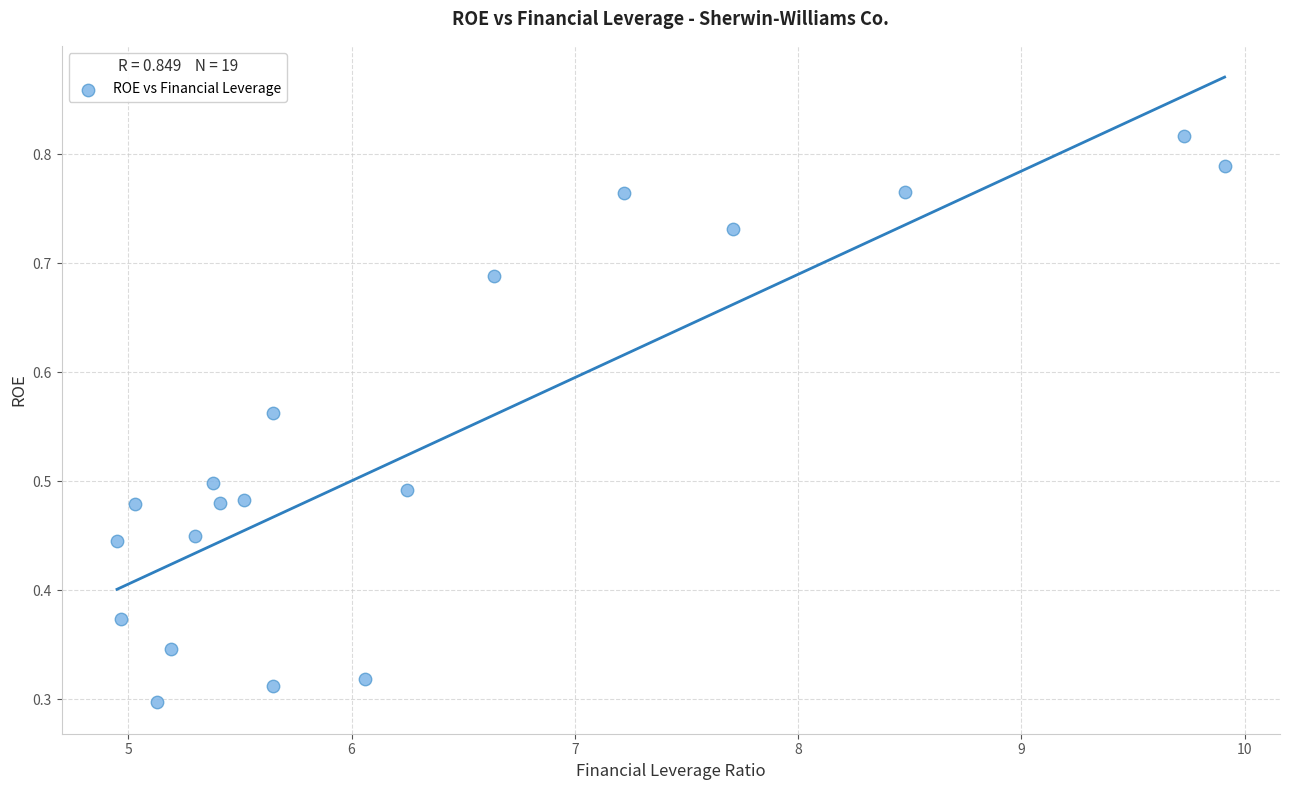

What is the range of X values (max minus min)?

5.0